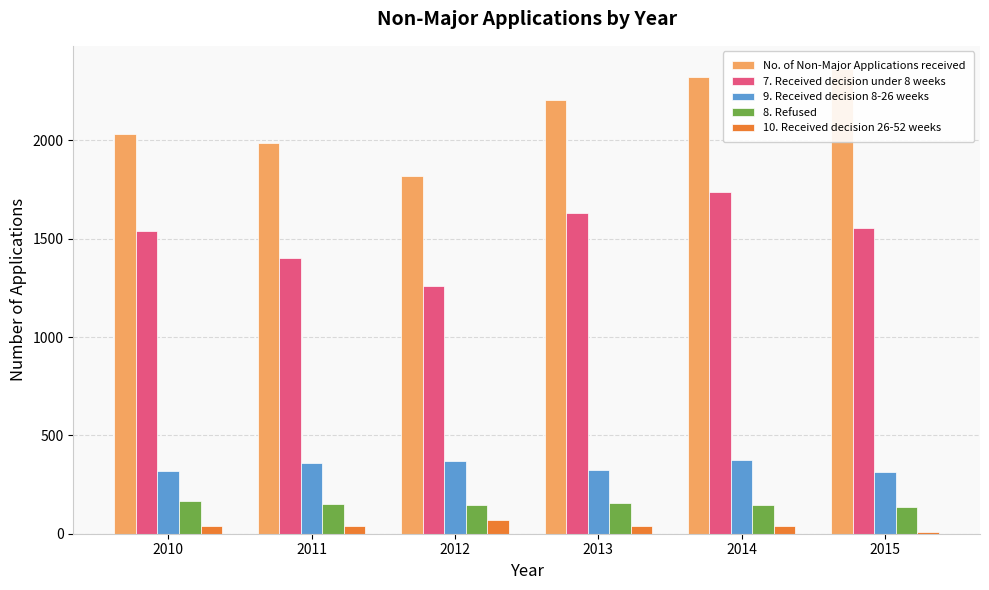

Is the value of 10. Received decision 26-52 weeks at 2011 greater than the value of No. of Non-Major Applications received at 2015?

No